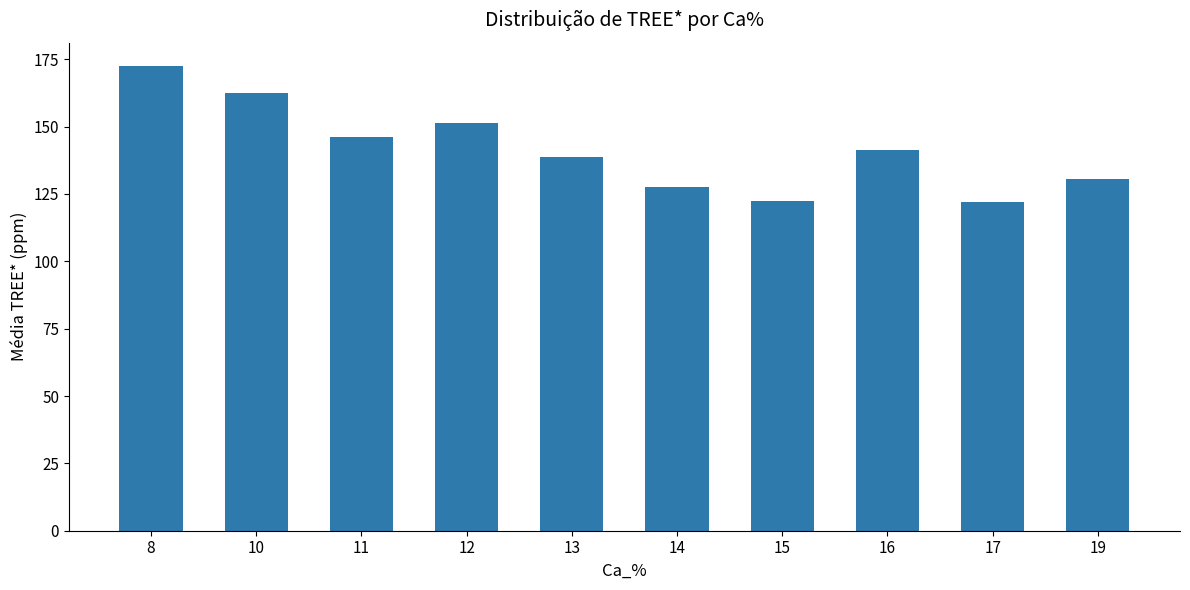

Does the chart contain stacked bars?

No